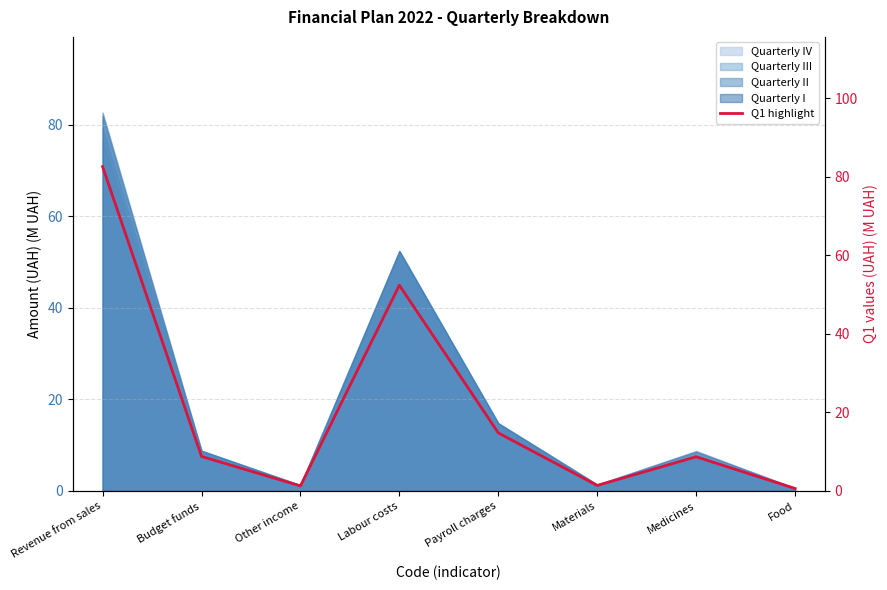

What is the sum of the values at Labour costs and Food?

53.0